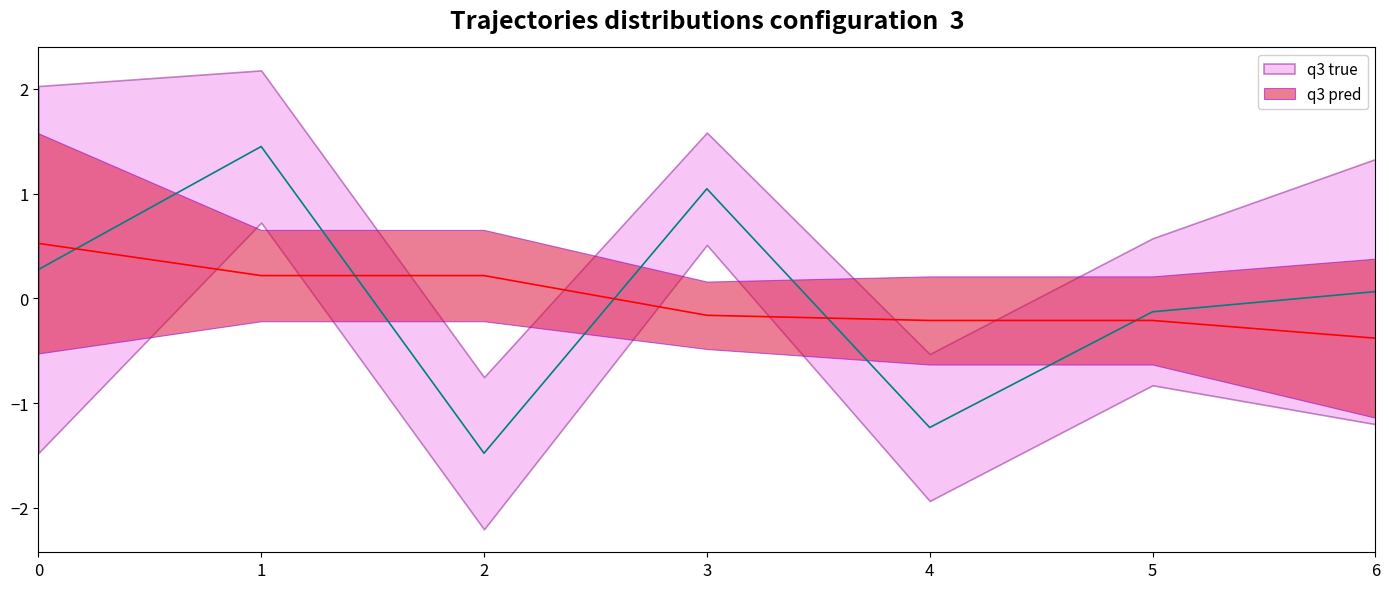

At which label does q3 true reach its peak?

1